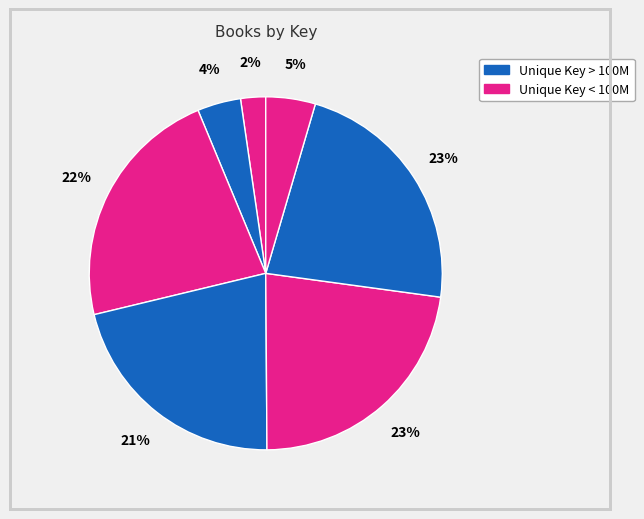

How many slices are in this pie chart?

7